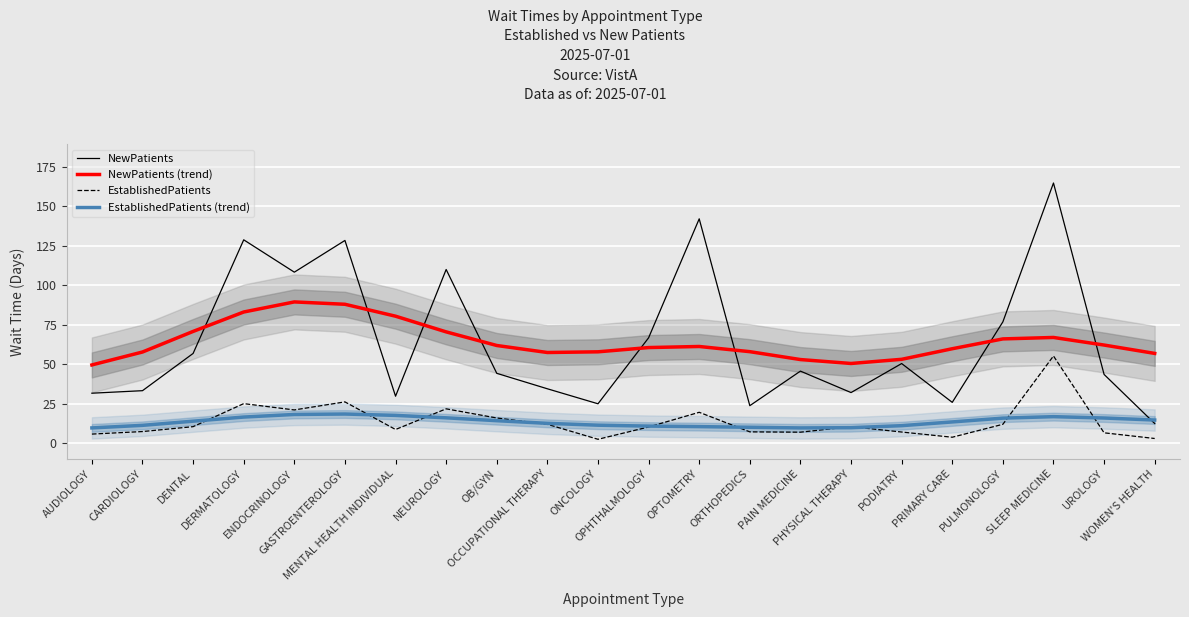

What is the average value of the NewPatients series?

64.3